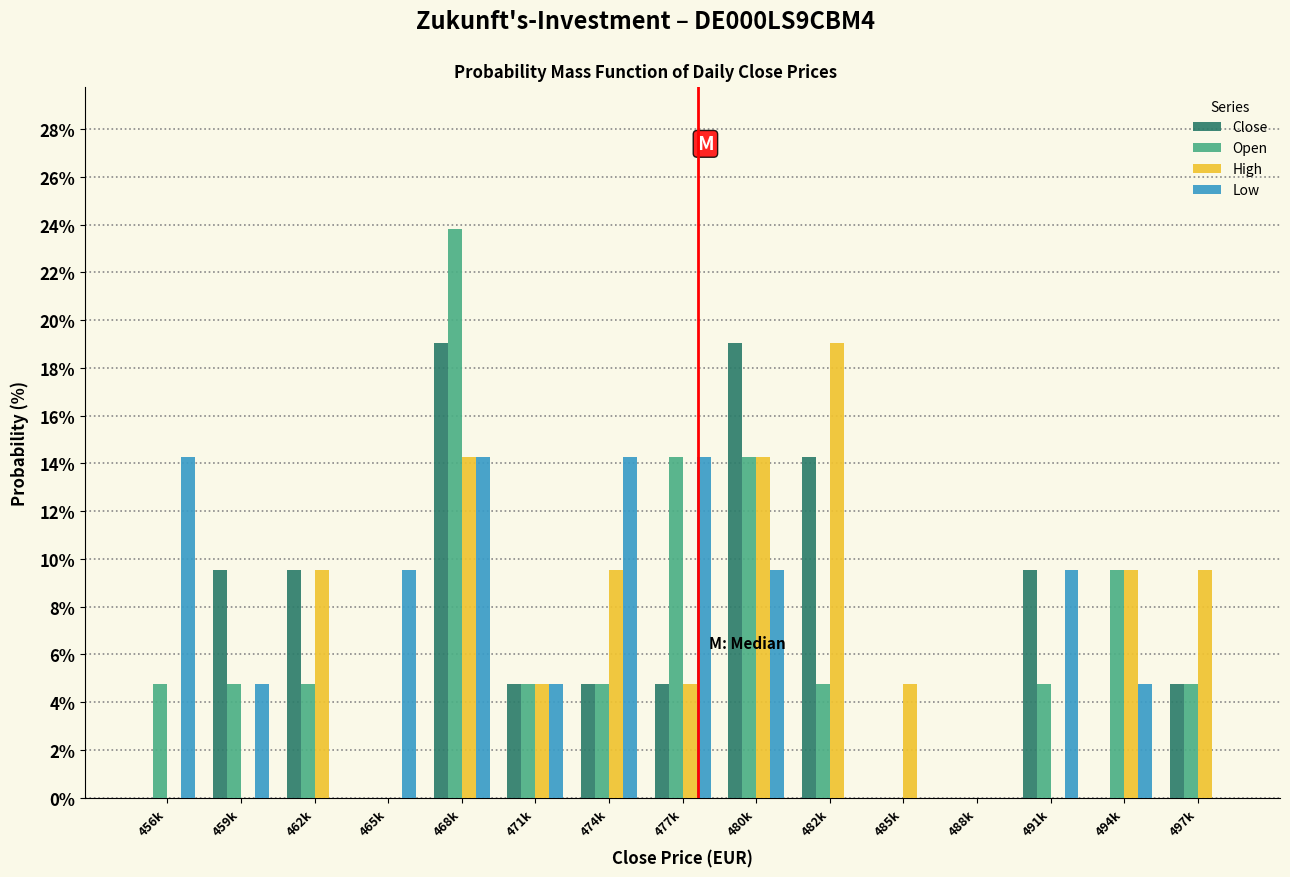

Between 480k and 491k, which series saw the biggest shift?

High